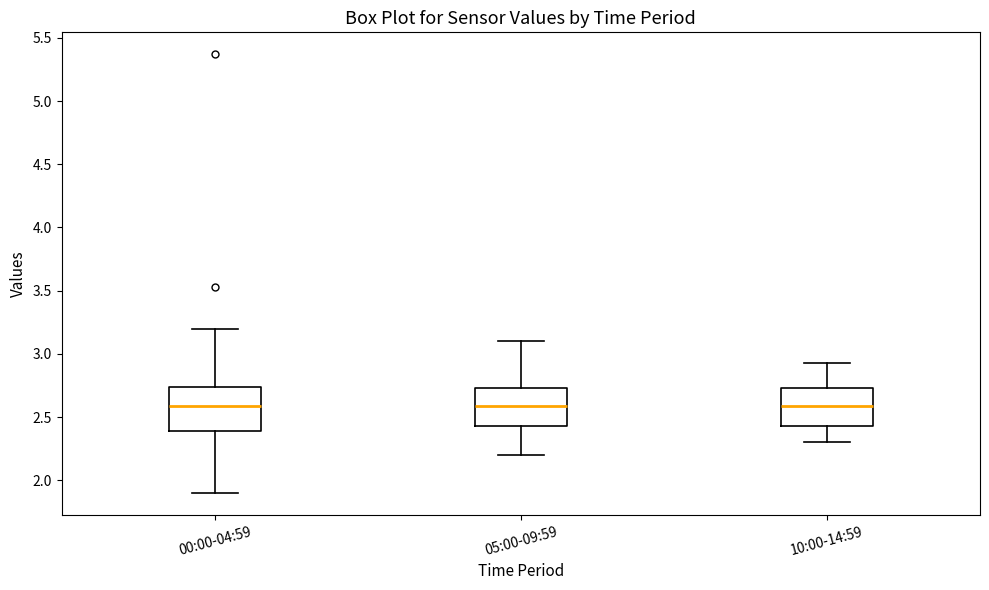

Where does the median line of the box for 00:00-04:59 sit on the y-axis? The values are not printed on the chart, so give them approximately, as read against the axis.

2.60